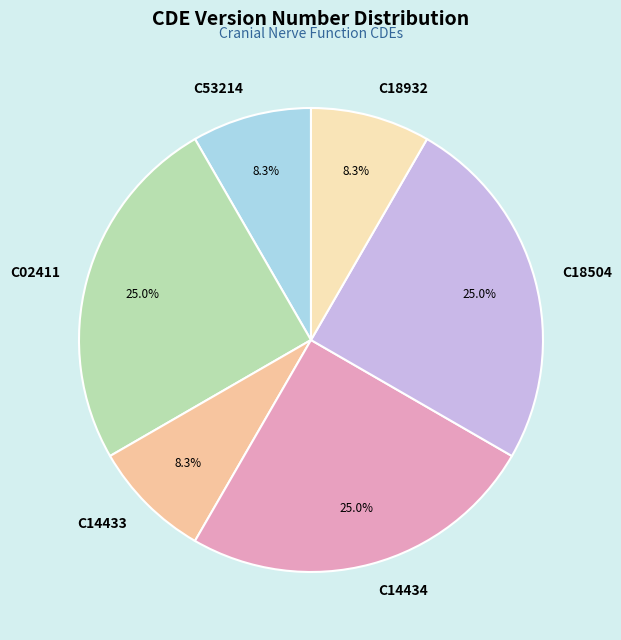

Count the number of slices in the pie.

6